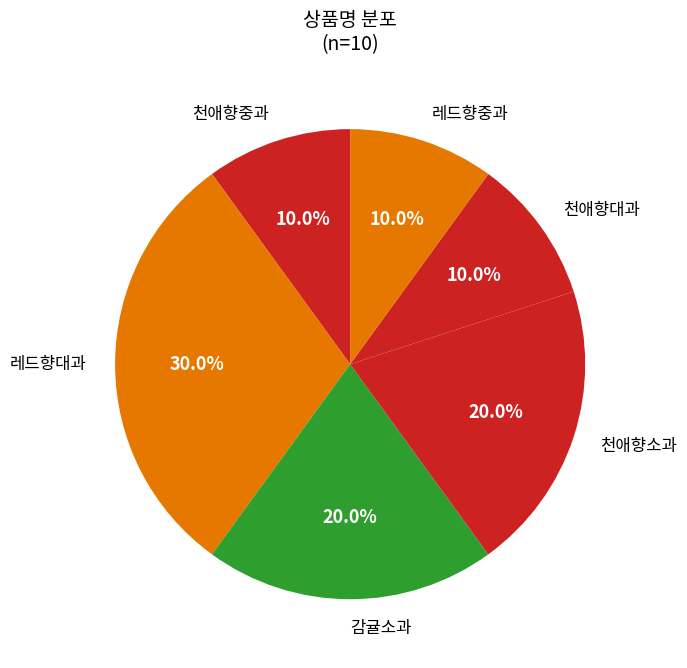

What percentage do 천애향소과 and 레드향대과 together represent?

50.0%